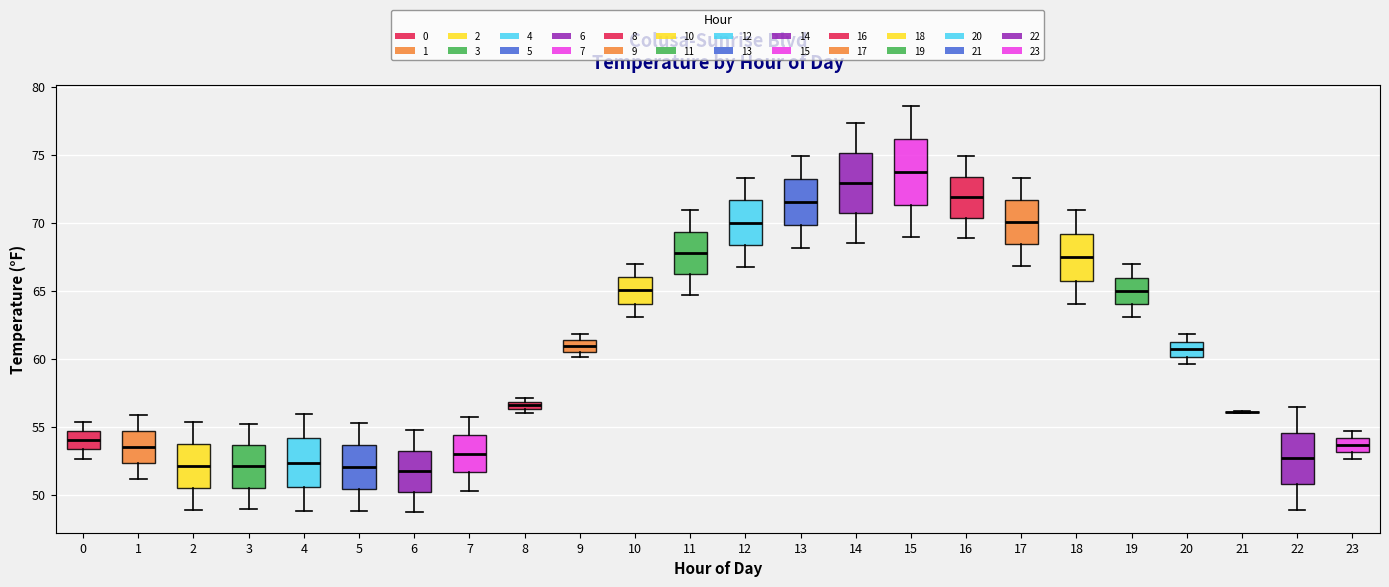

Where is the upper edge of the box at x = 11 on the y-axis? The values are not printed on the chart, so give them approximately, as read against the axis.

69.5